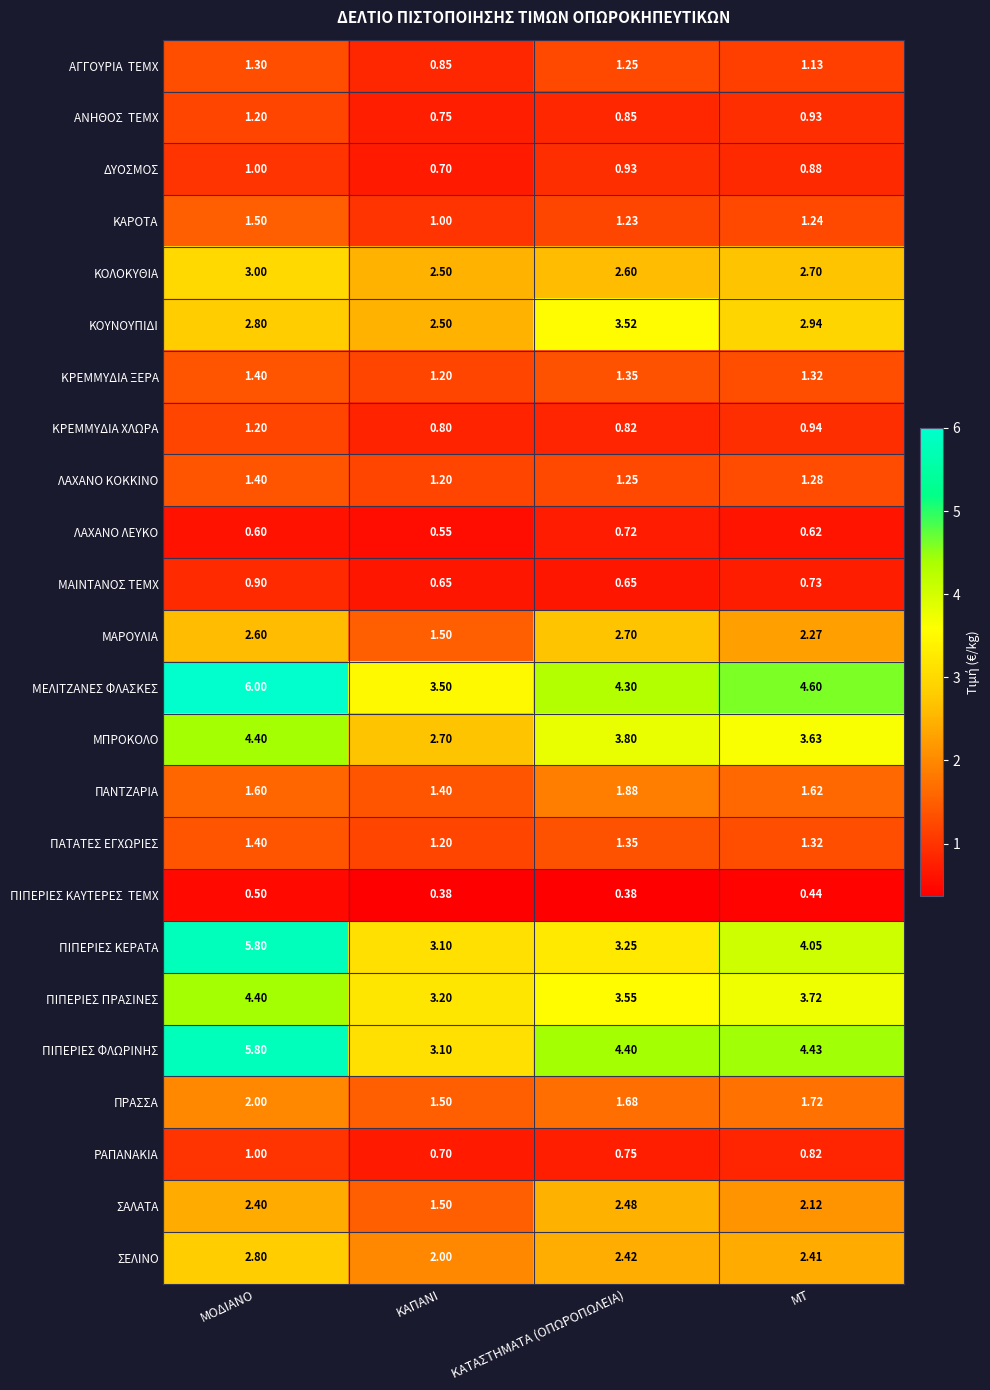

Which series has the largest total across all categories?

ΜΕΛΙΤΖΑΝΕΣ ΦΛΑΣΚΕΣ